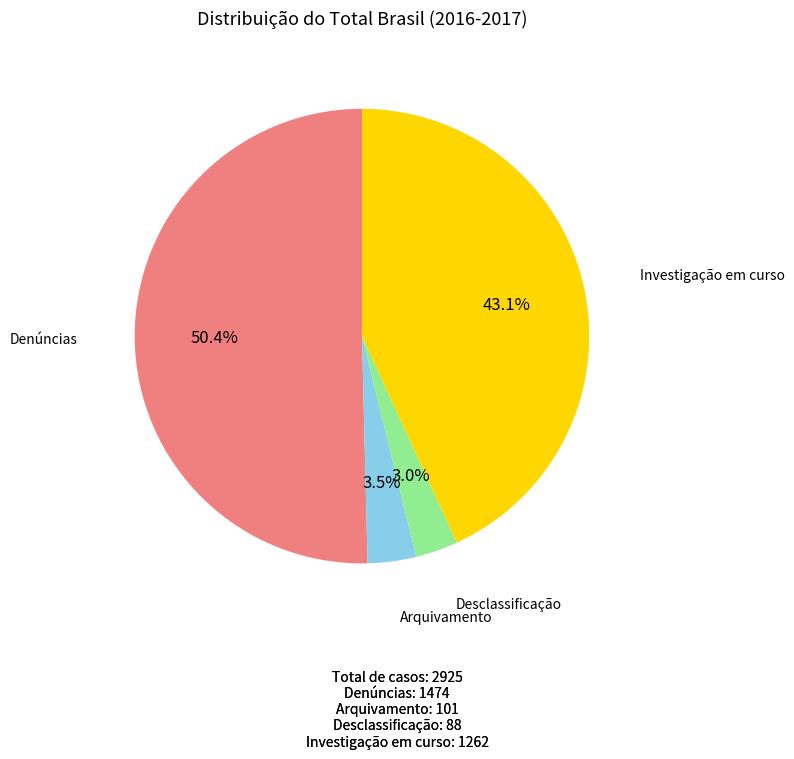

Between Investigação em curso and Denúncias, which is larger?

Denúncias